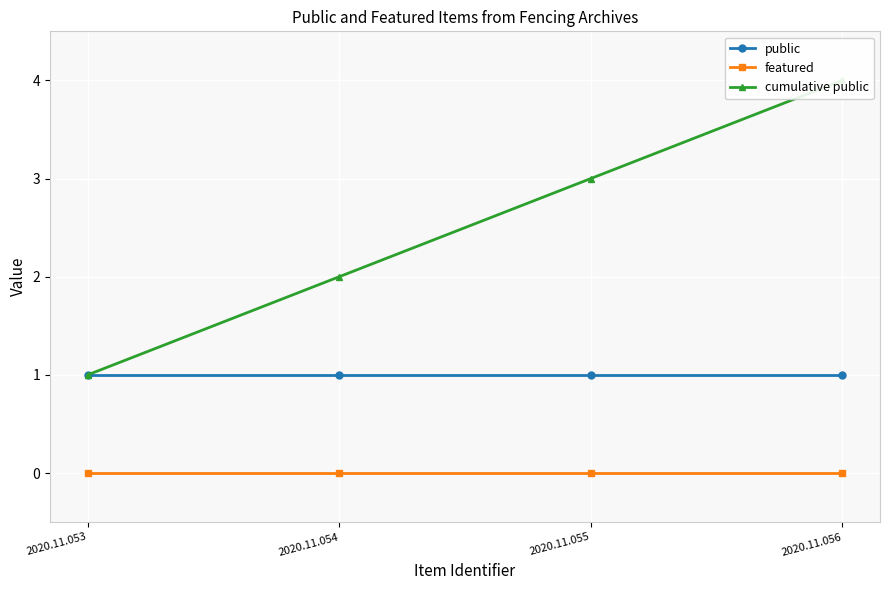

What are all the series names shown in the legend?

public, featured, cumulative public